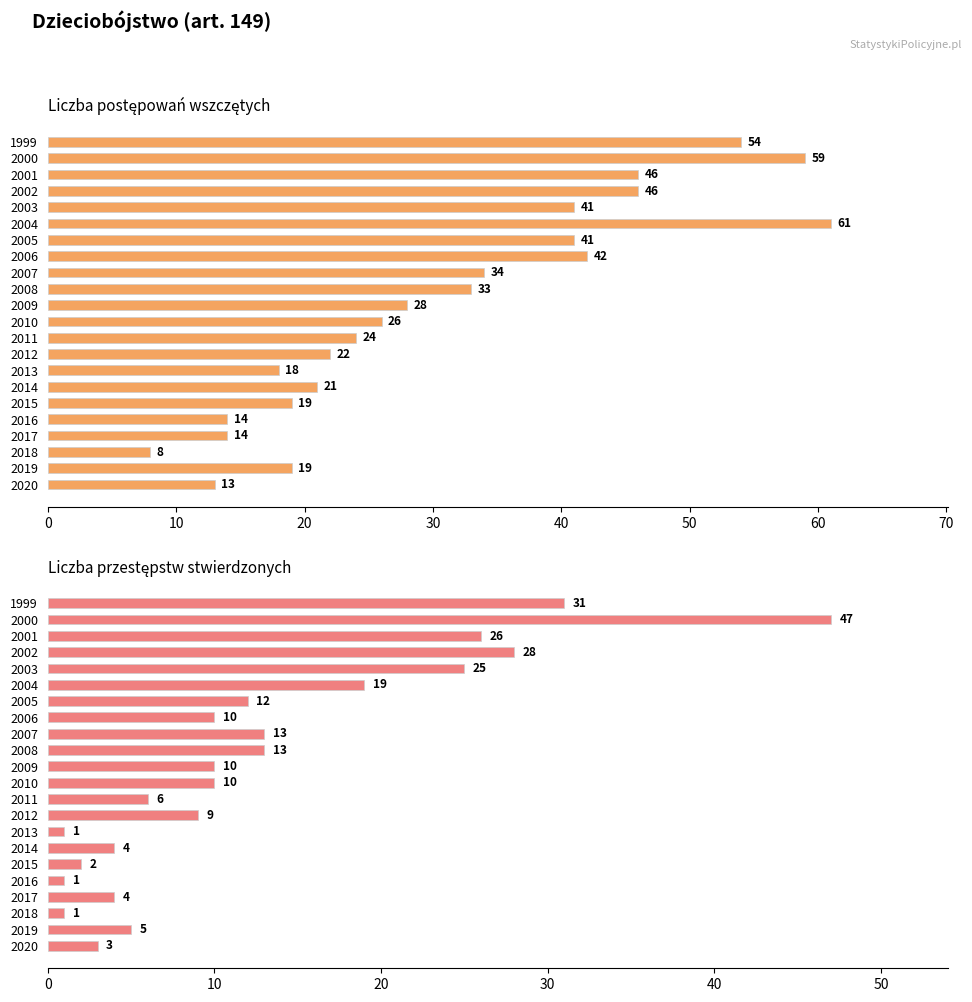

What is the lowest value of the Liczba przestępstw stwierdzonych series?

1